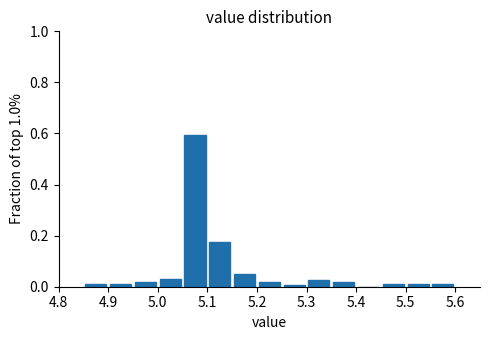

Reading left to right, transcribe this chart: for each bar, give the range it covers on the x-axis and its height. The values are not printed on the chart, so give them approximately, as read against the axis.

4.85 to 4.90: under 0.02
4.90 to 4.95: under 0.02
4.95 to 5.00: under 0.02
5.00 to 5.05: 0.04
5.05 to 5.10: 0.60
5.10 to 5.15: 0.18
5.15 to 5.20: 0.06
5.20 to 5.25: under 0.02
5.25 to 5.30: under 0.02
5.30 to 5.35: 0.02
5.35 to 5.40: under 0.02
5.40 to 5.45: 0
5.45 to 5.50: under 0.02
5.50 to 5.55: under 0.02
5.55 to 5.60: under 0.02